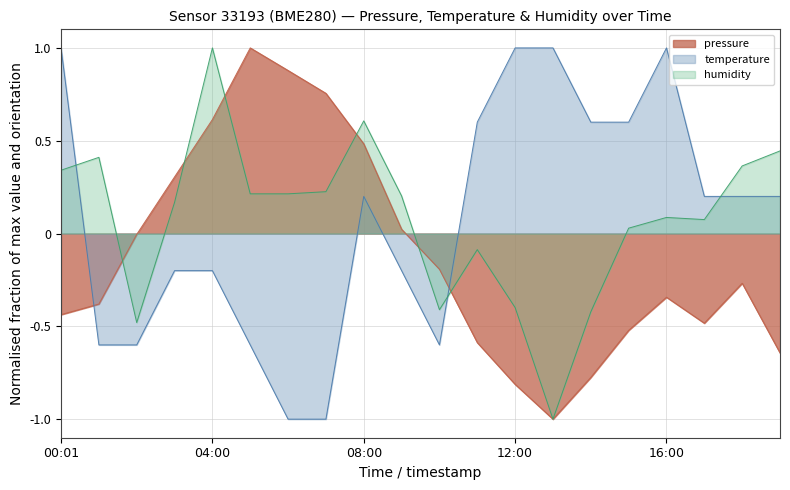

After their last crossing, which series has the higher values: pressure or temperature?

temperature